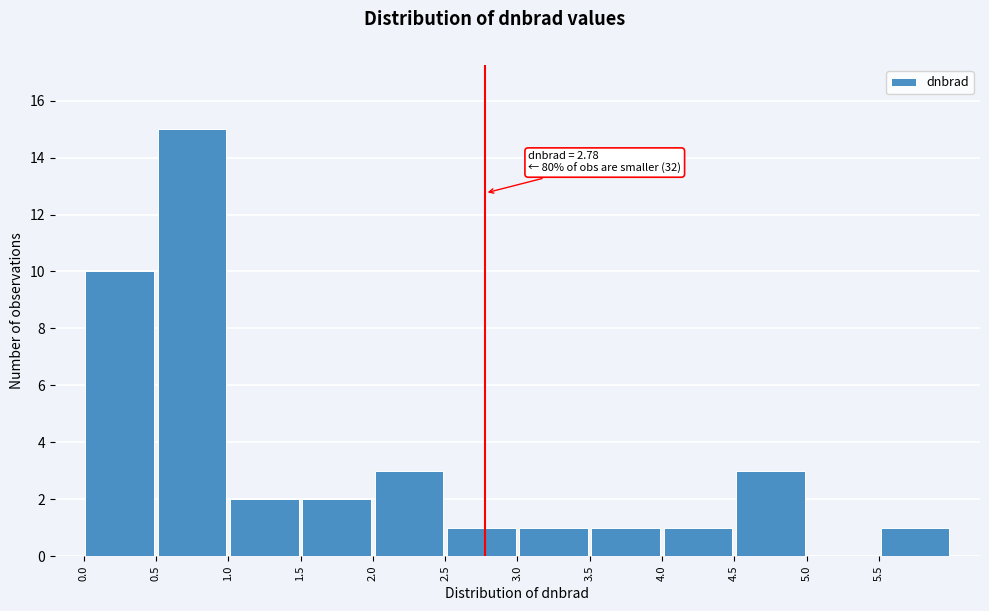

Which range on the x-axis has the tallest bar?

0.5 to 1.0